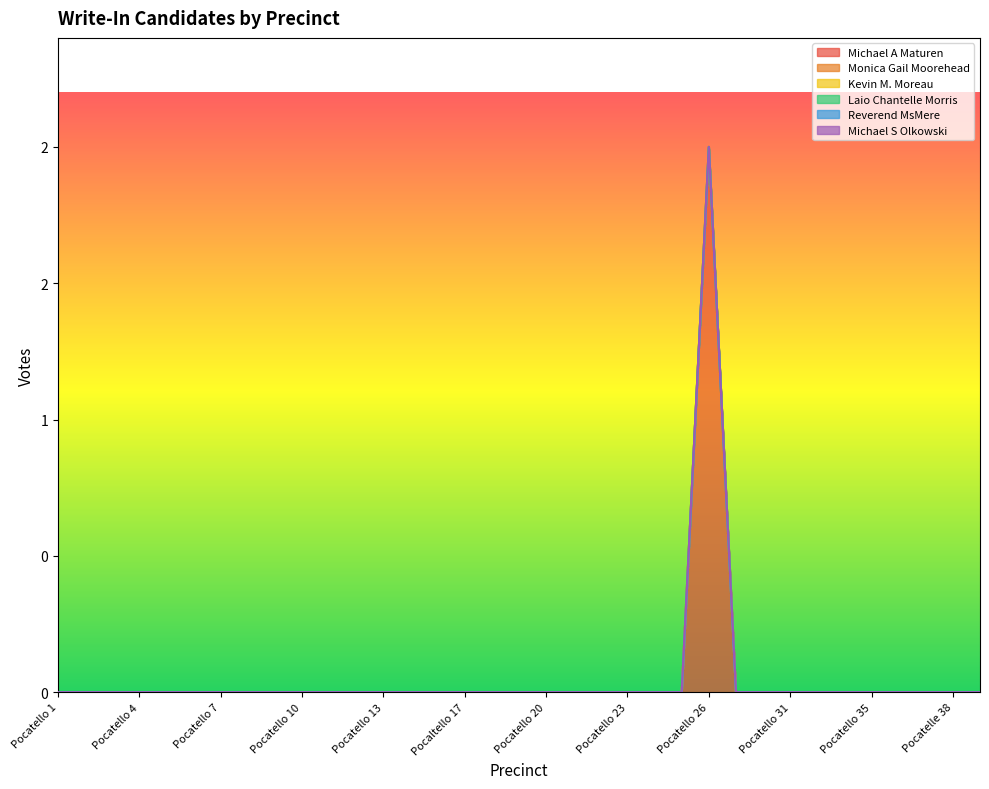

True or false: Michael A Maturen and Reverend MsMere cross at least once.

False